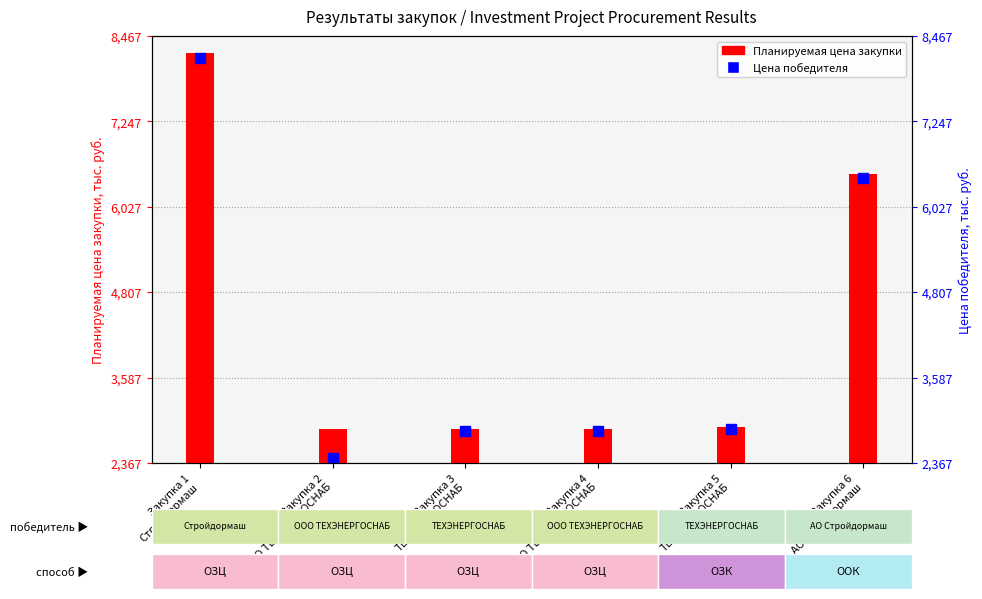

Where is the data nearest to the value 5536?

Закупка 6
АО Стройдормаш